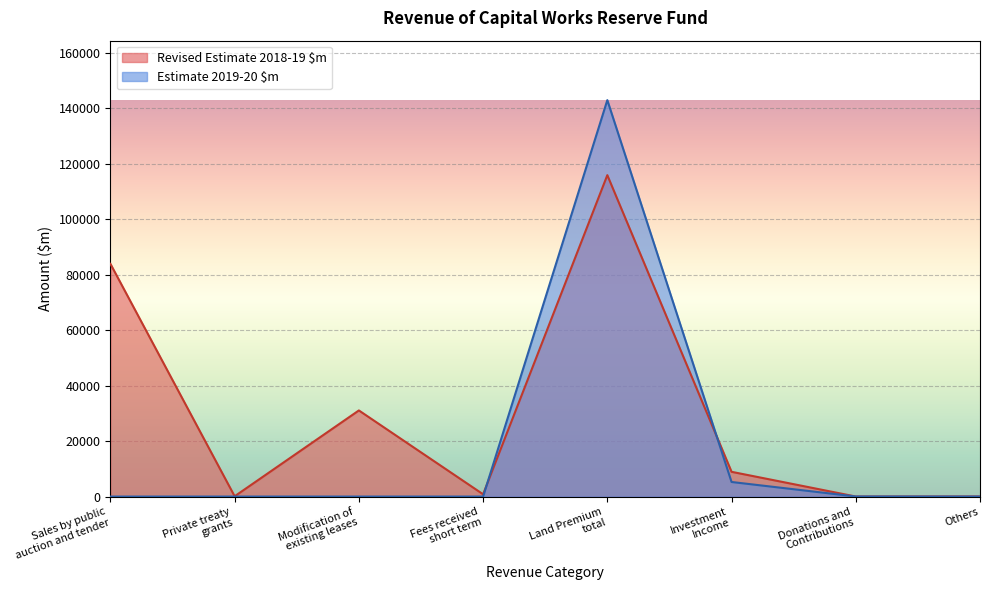

Between Land Premium
total and Investment
Income, which is larger?

Land Premium
total